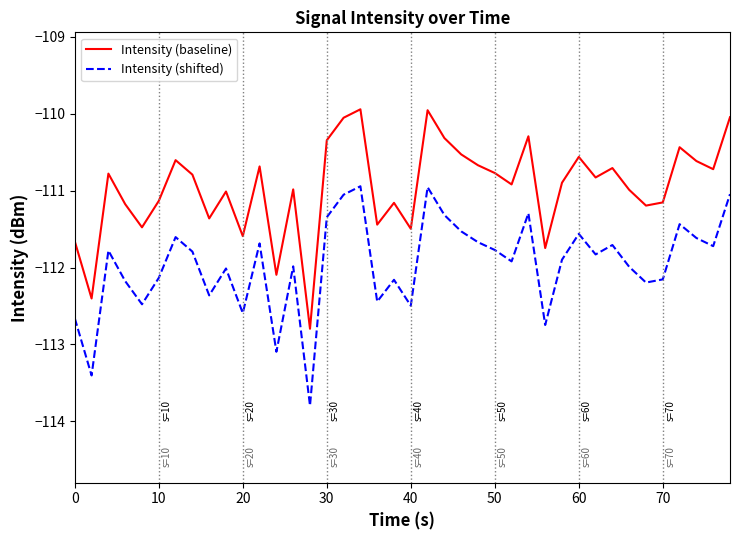

What is the minimum value for Intensity (shifted)?

-113.8